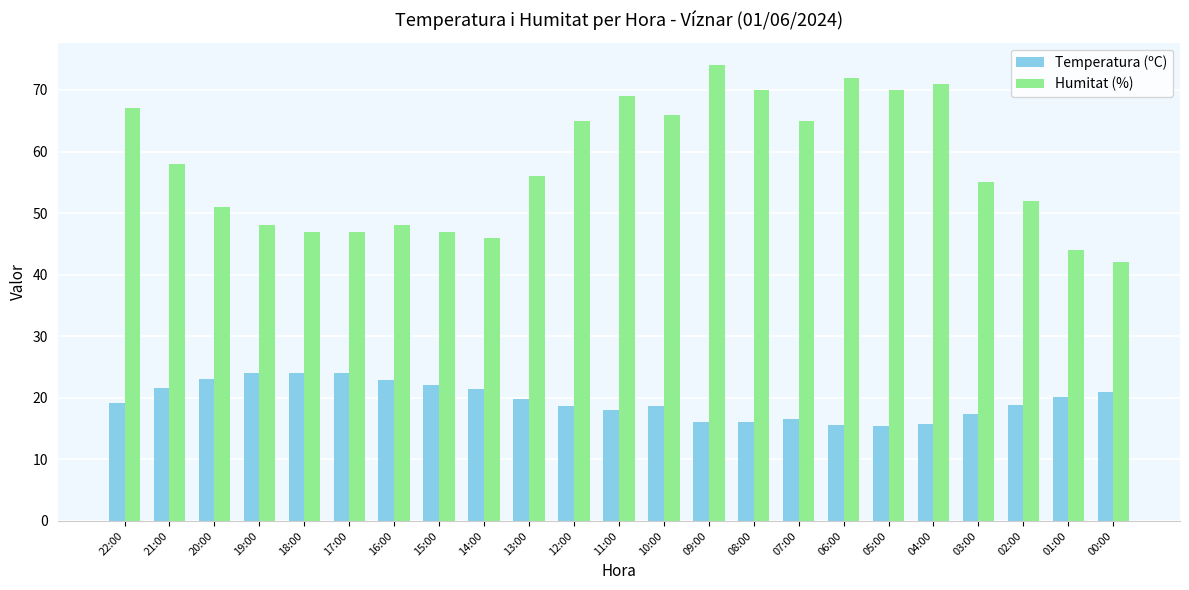

How many data points does each series have?

23